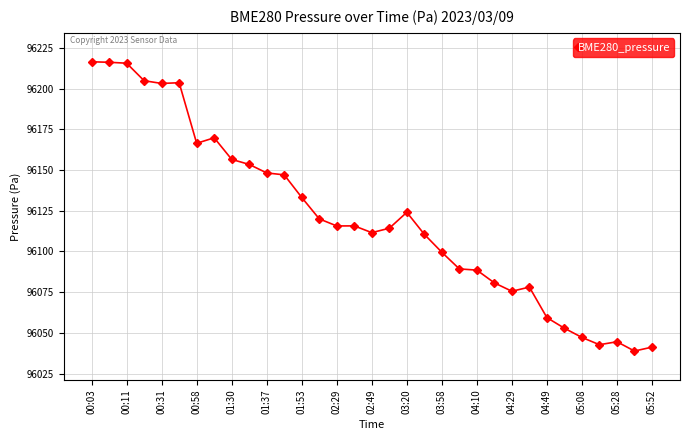

What is the minimum value shown in the chart?

96038.8